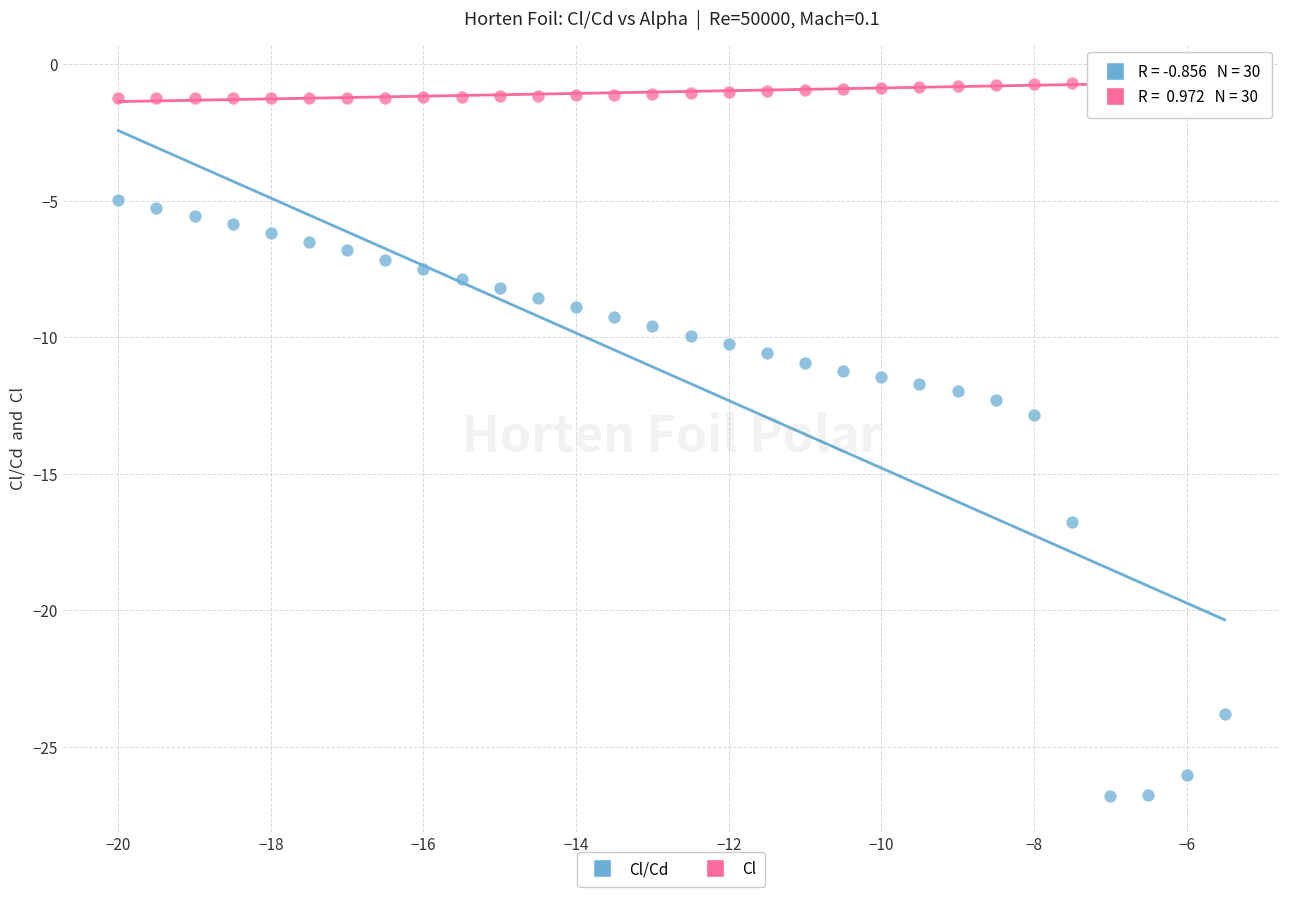

Which series has the largest Y range (max minus min)?

Cl/Cd